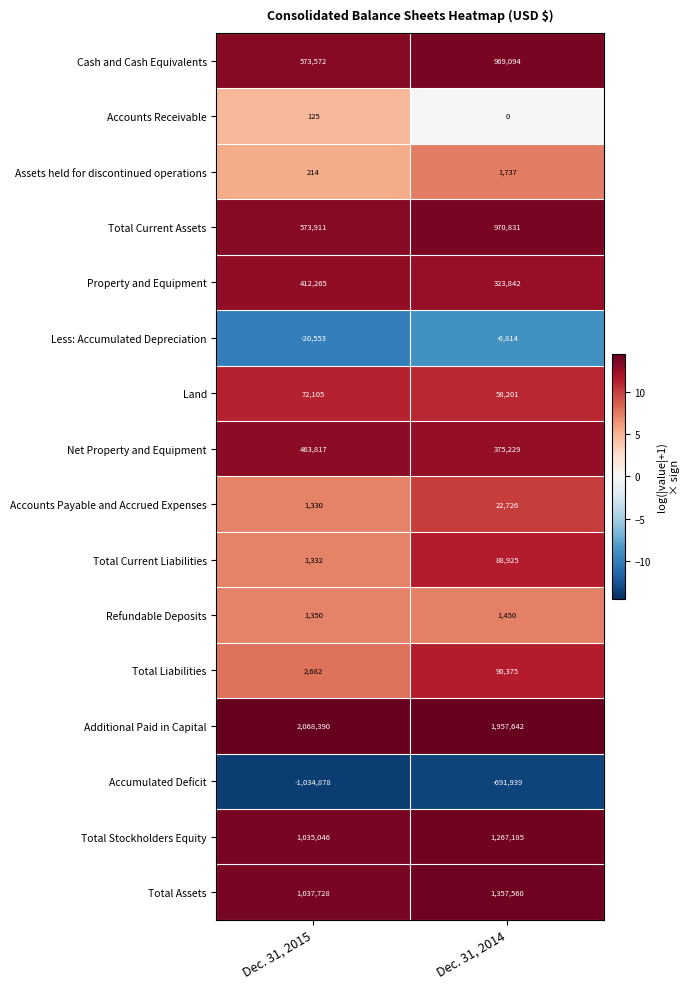

What is the highest value of the Assets held for discontinued operations series?

1737